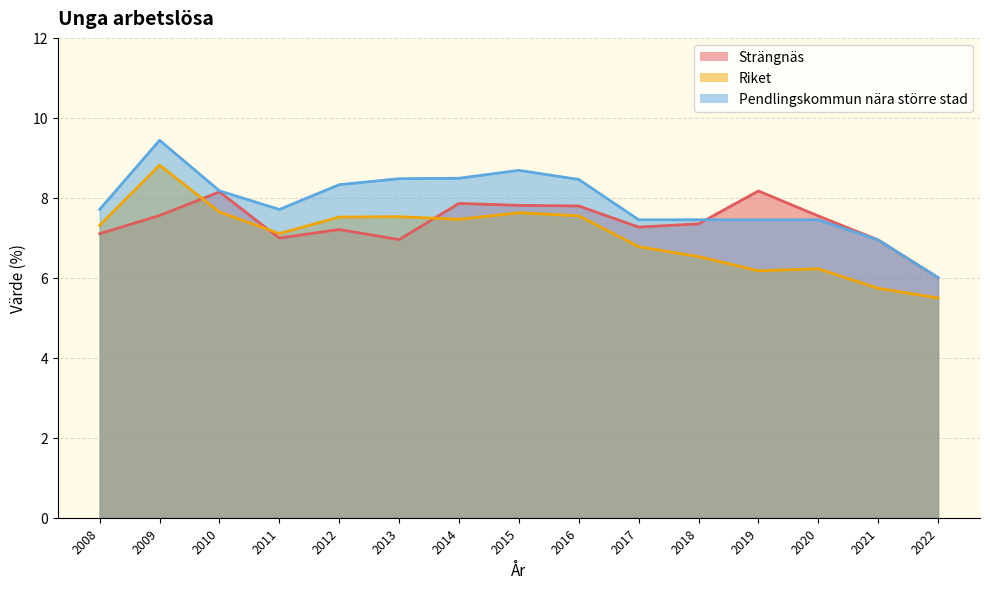

What is the sum of the Strängnäs values at 2012 and 2020?

14.8